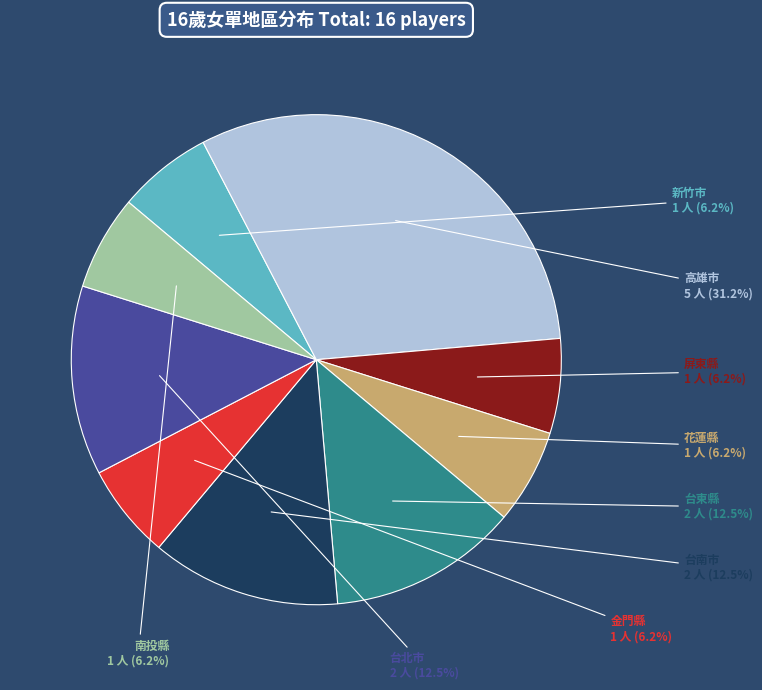

Approximately how many times larger is the value at 南投縣 compared to 新竹市?

1.0